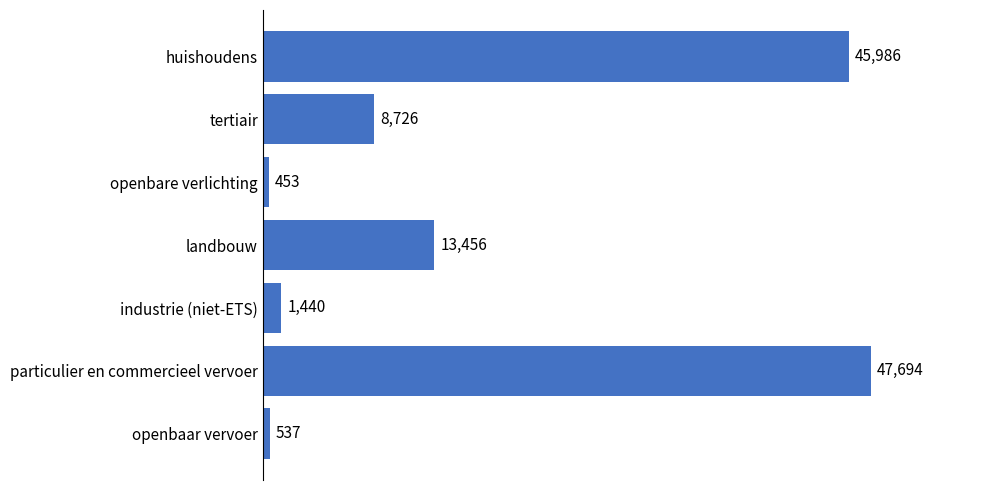

List the labels in order of value, smallest first.

openbare verlichting, openbaar vervoer, industrie (niet-ETS), tertiair, landbouw, huishoudens, particulier en commercieel vervoer